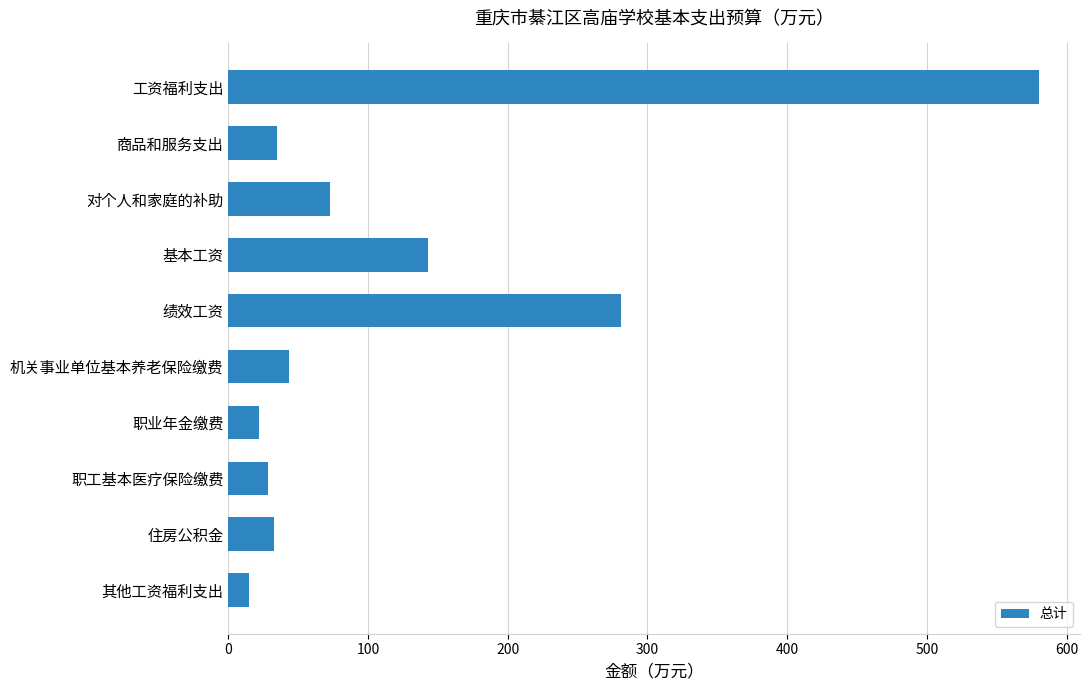

What is the label of the 1st bar from the bottom?

其他工资福利支出